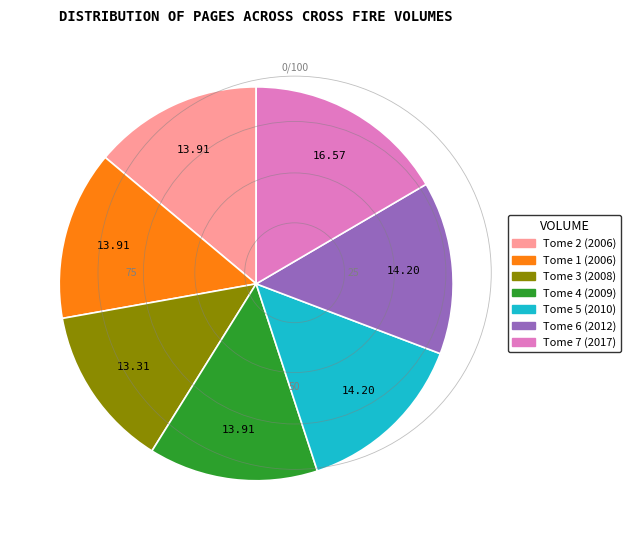

Is it true that Tome 4 (2009) is 14% of the pie?

True